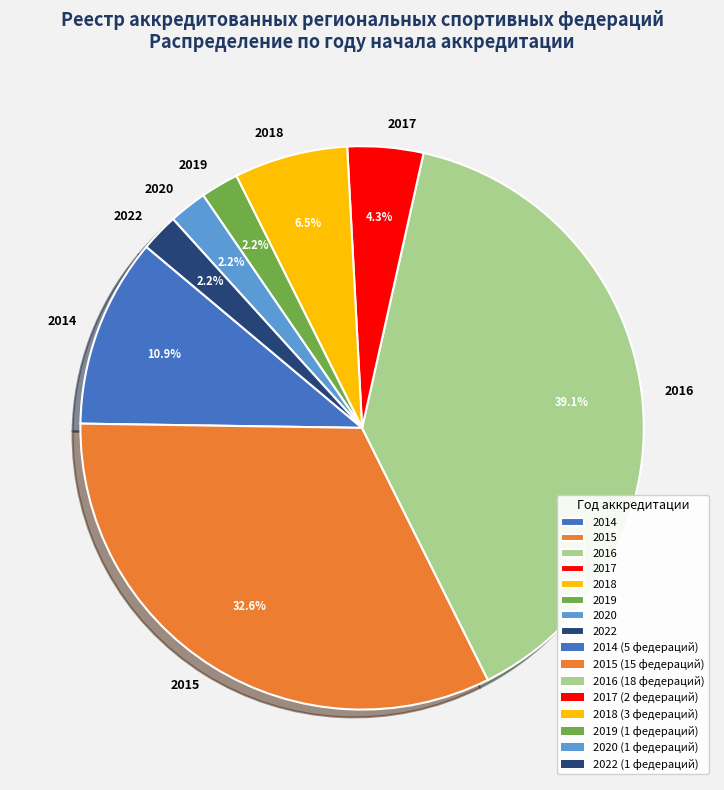

What is the total percentage of 2020 and 2017?

6.5%